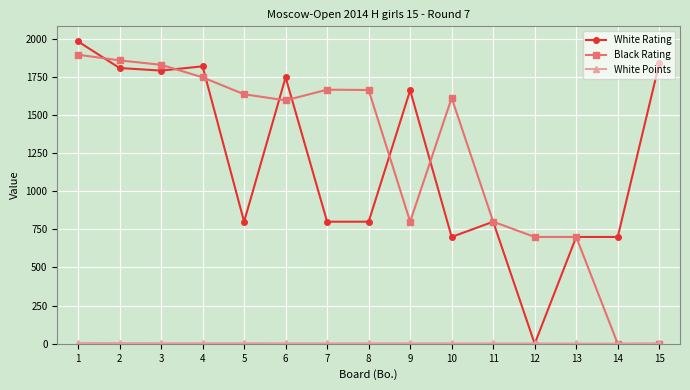

What is the difference between the second highest and minimum values in the White Rating series?

1837.0